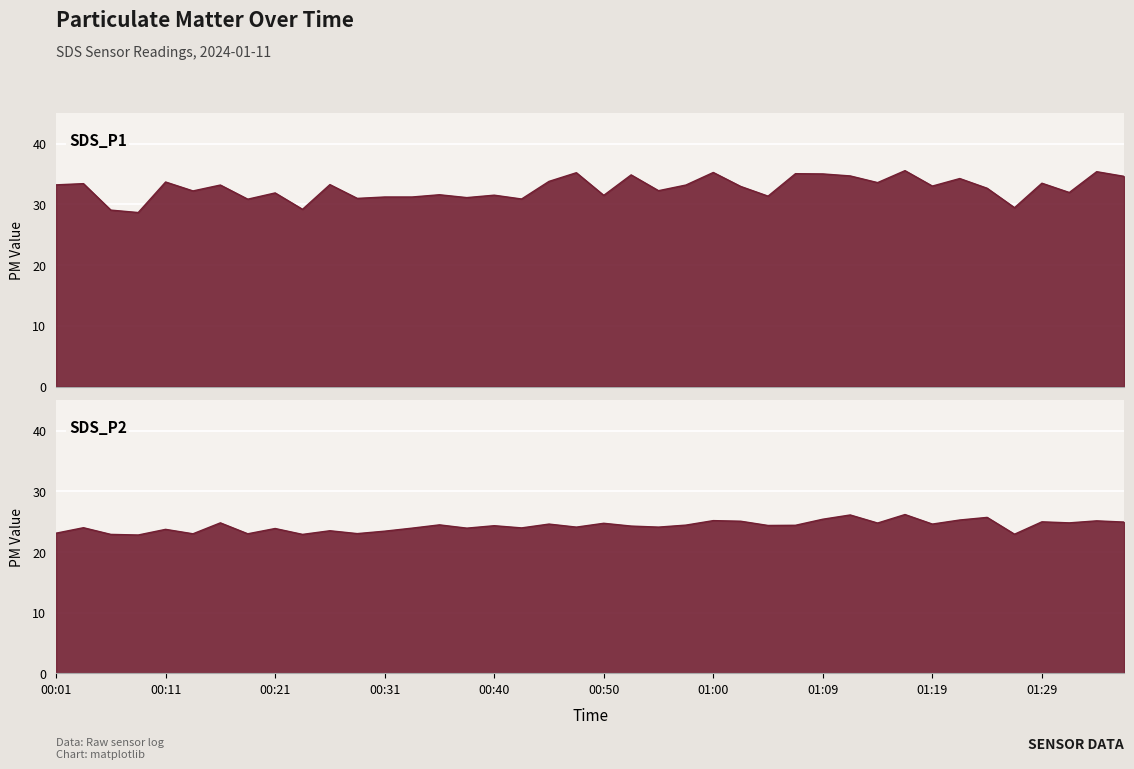

What is the average value of the SDS_P2 series?

24.3